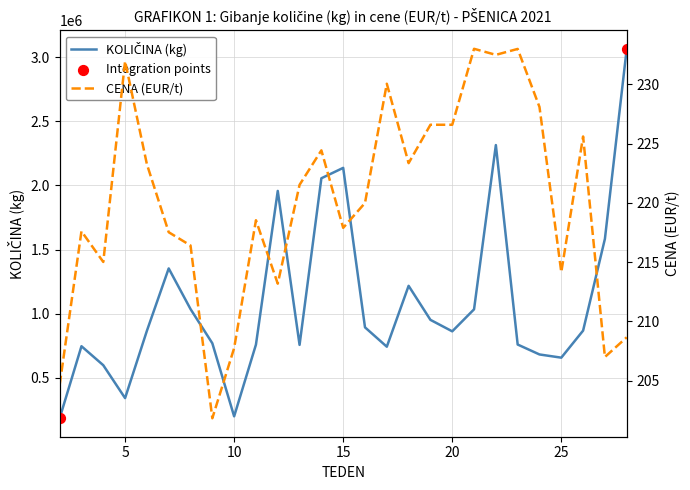

What is the total value across all series at 12?

1957823.2